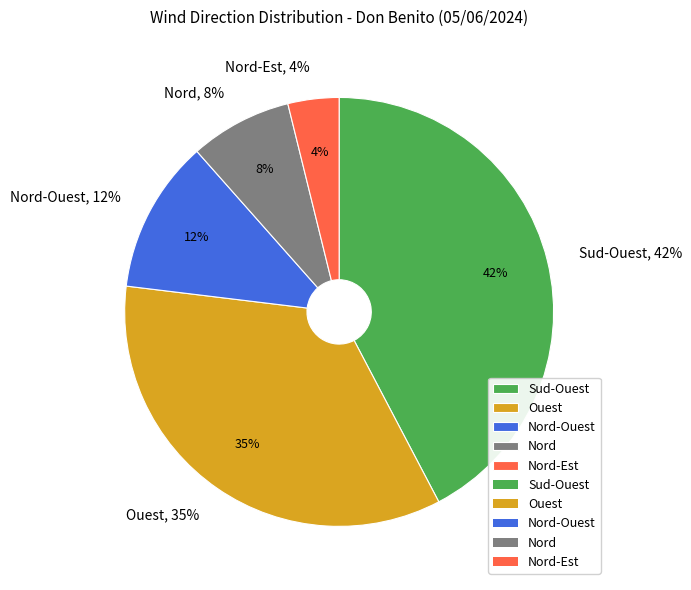

How many slices are in this pie chart?

5